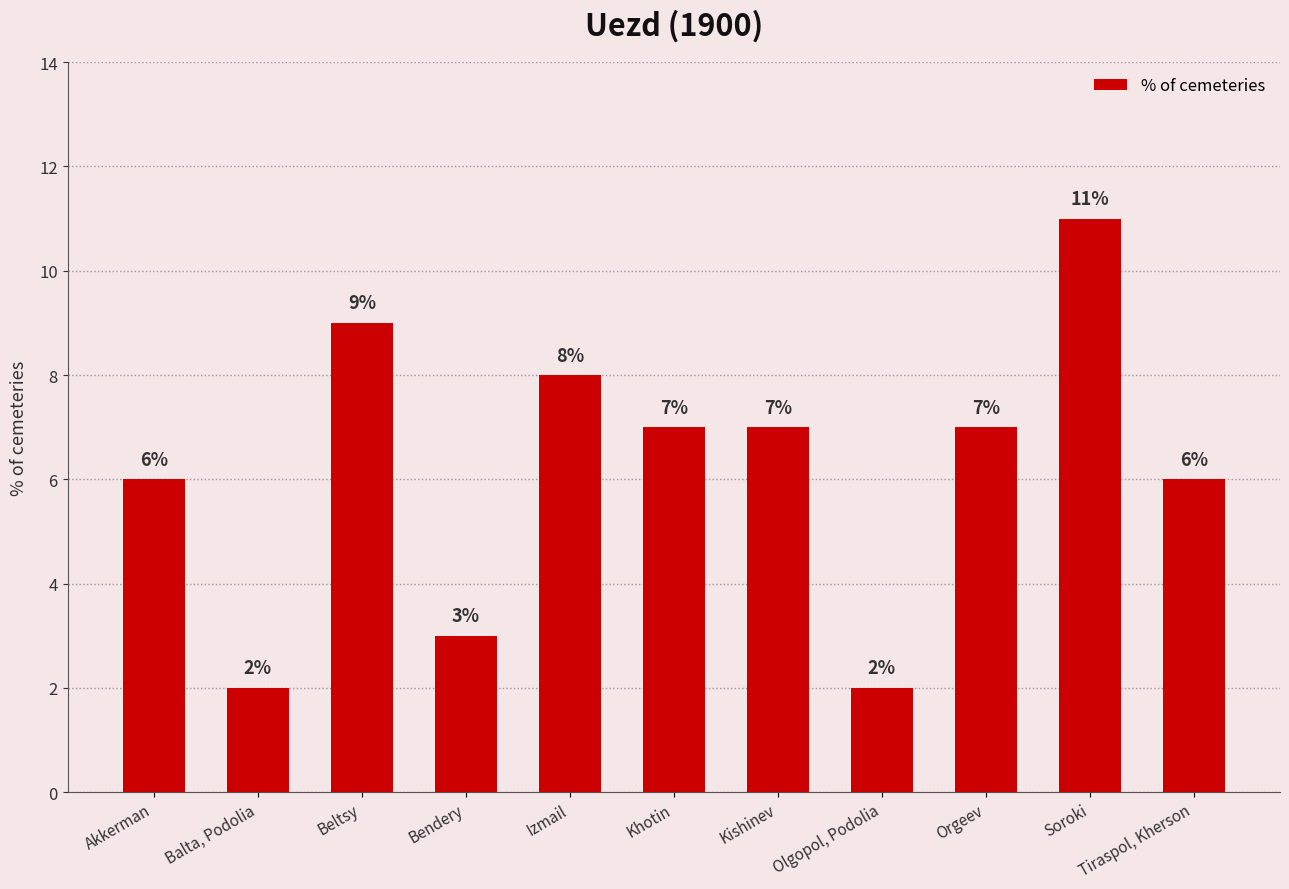

What is the difference between the values at Olgopol, Podolia and Akkerman?

4